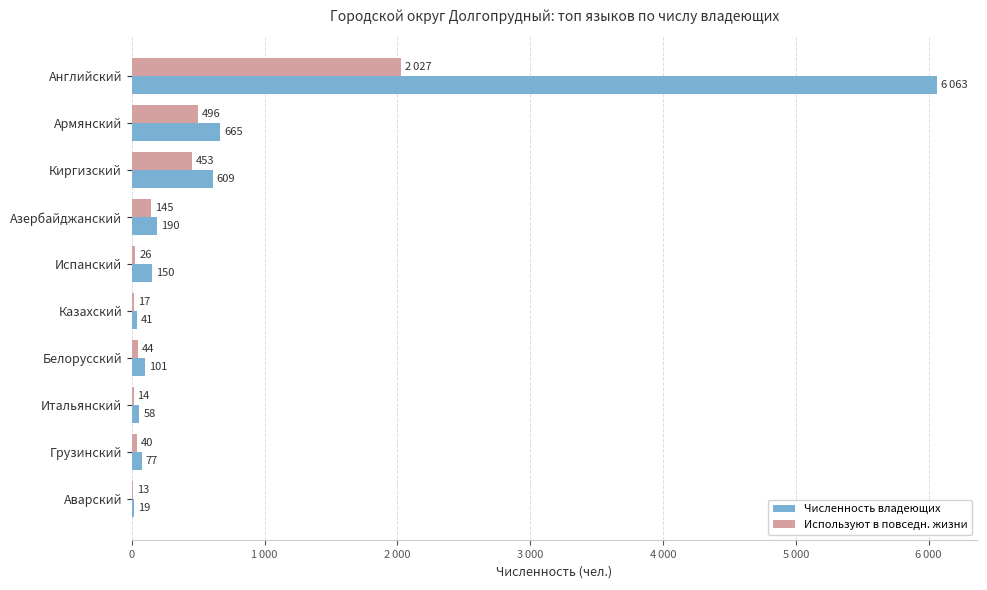

What is the value of the Используют в повседн. жизни bar at the 6th from the left?

17